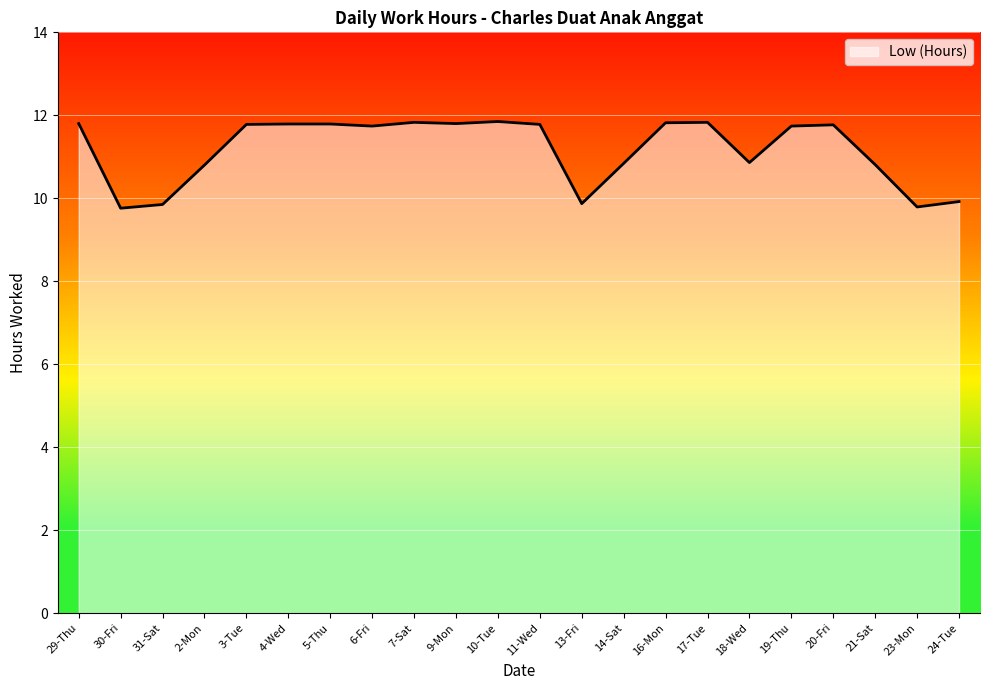

What is the difference between the maximum and minimum values?

2.1